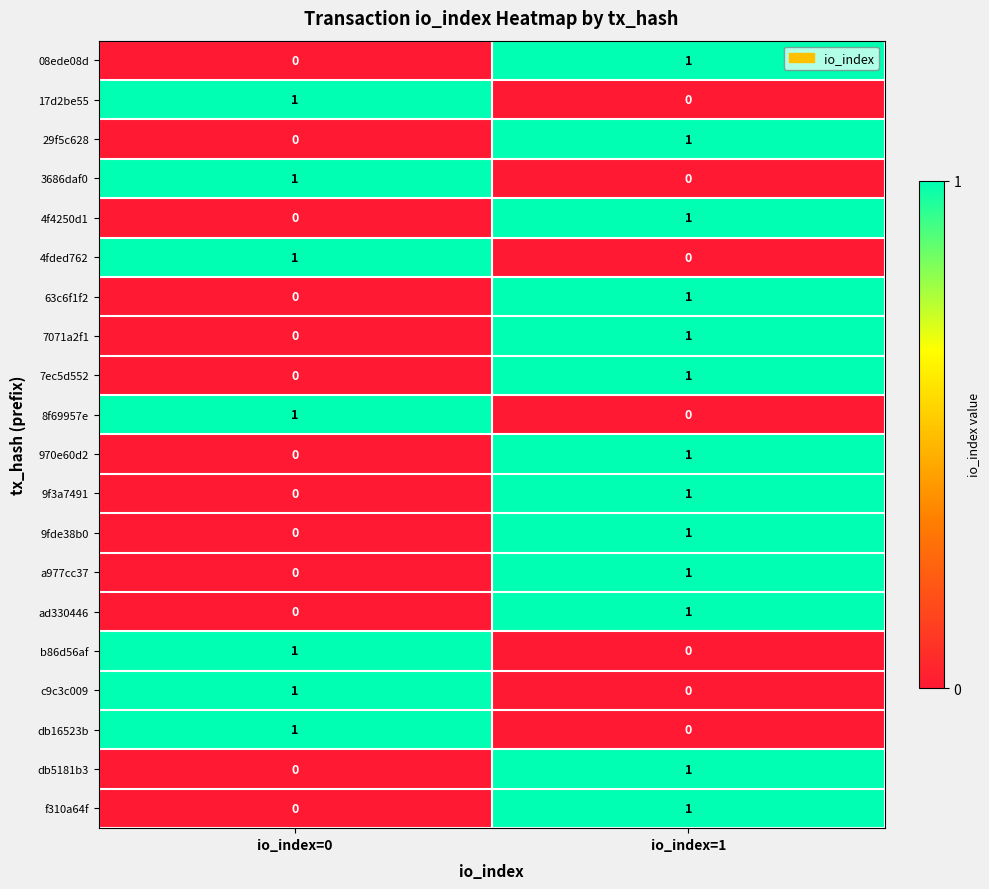

At which label does ad330446 reach its peak?

io_index=1